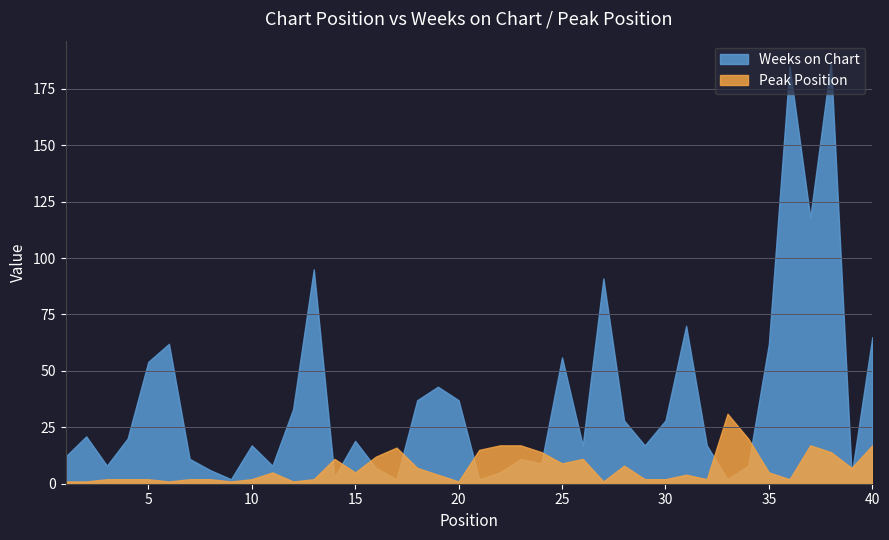

True or false: Weeks on Chart and Peak Position cross at least once.

True